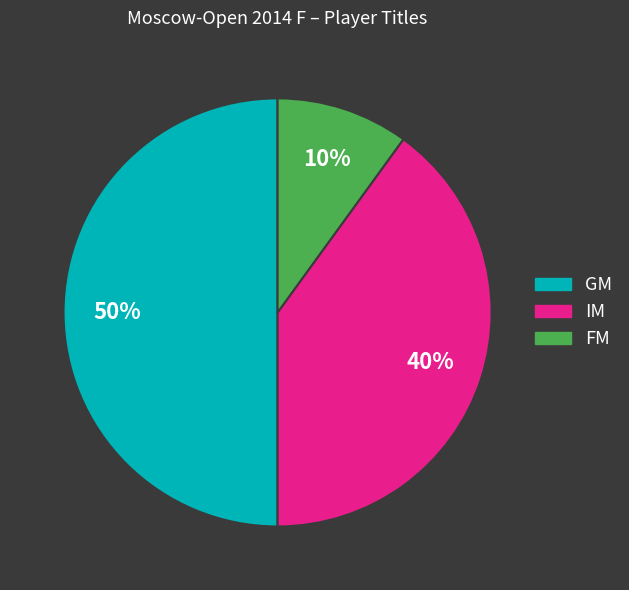

What is the smallest slice in the pie chart?

FM